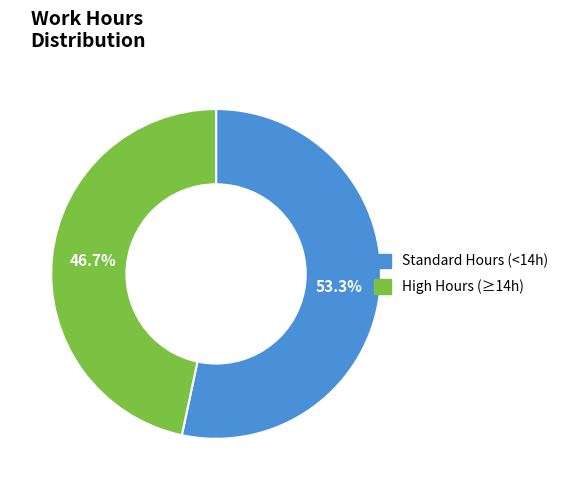

Does any single category account for the majority?

Yes